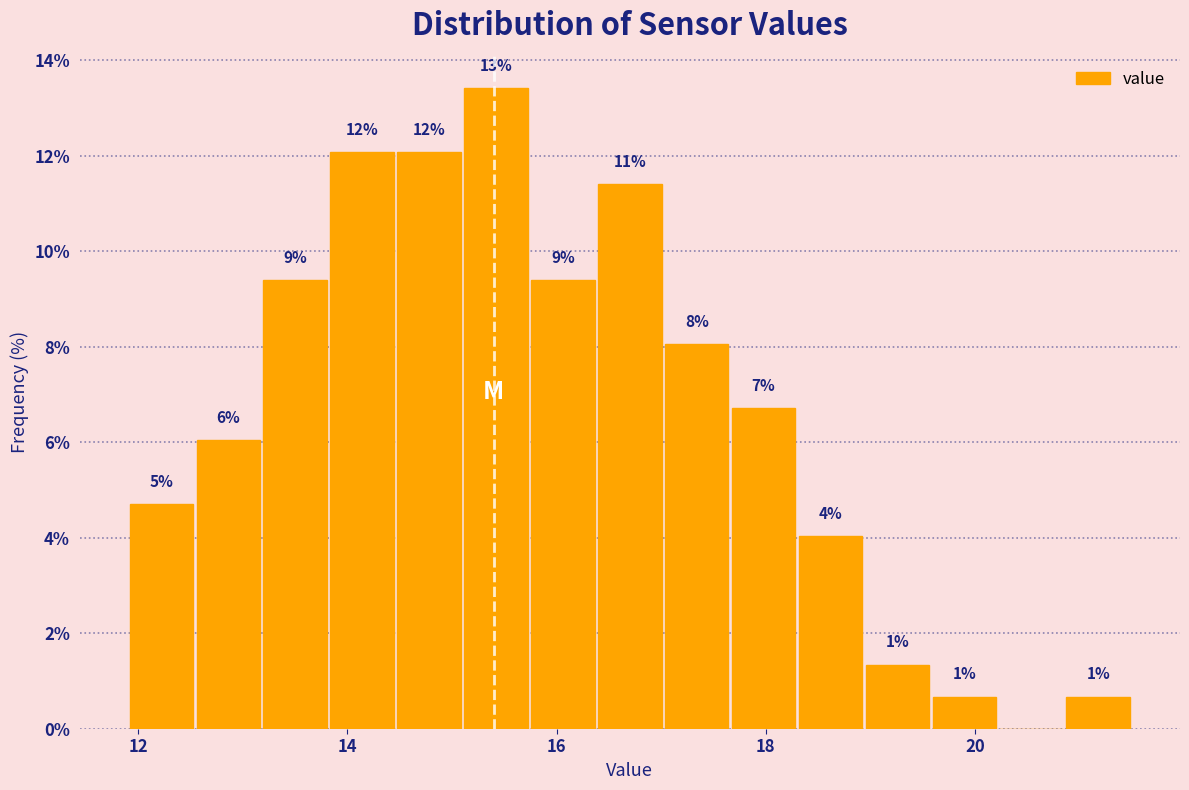

Around what value on the x-axis is the tallest bar? Give the approximate position of its centre, as read against the axis.

15.4